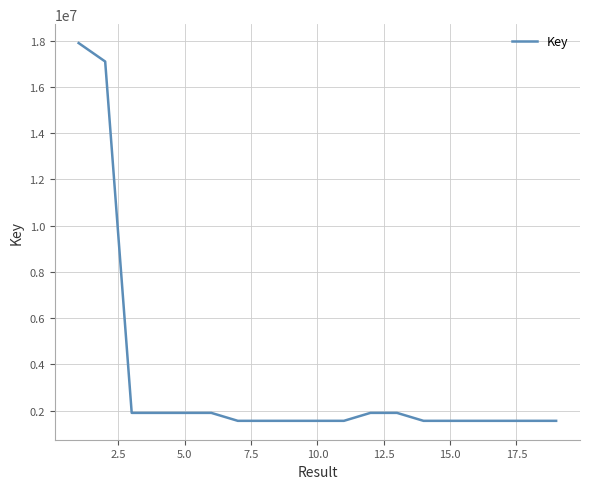

What is the sum of all values?

63498951